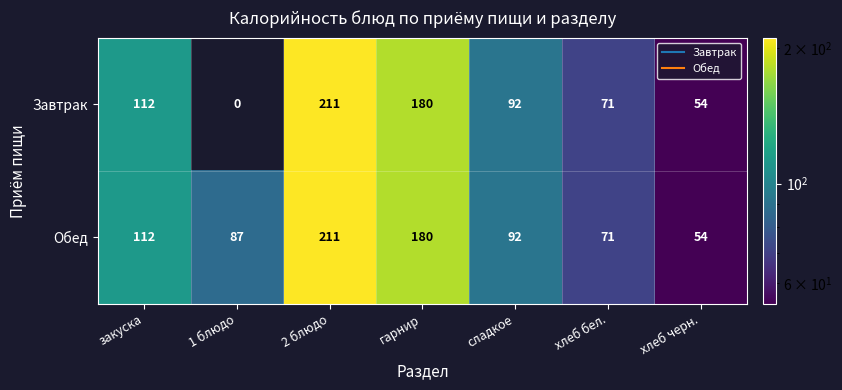

At which label is Завтрак closest to 105?

закуска